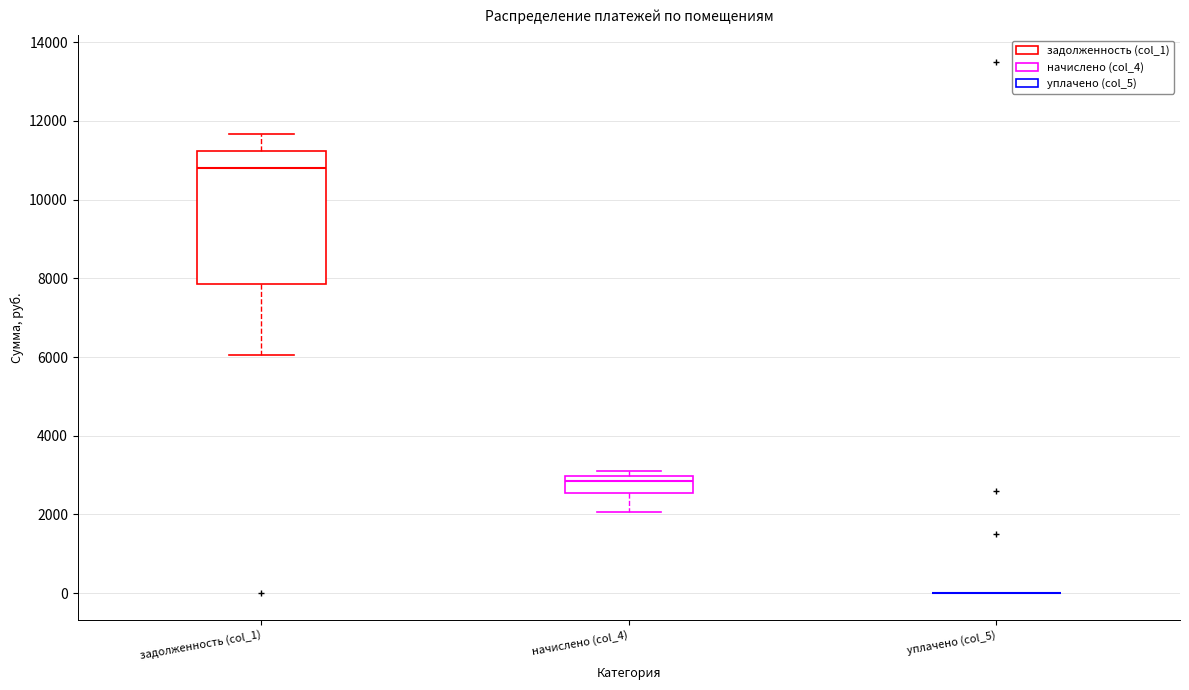

Comparing the boxes themselves (not the whiskers), which one is the tallest?

задолженность (col_1)